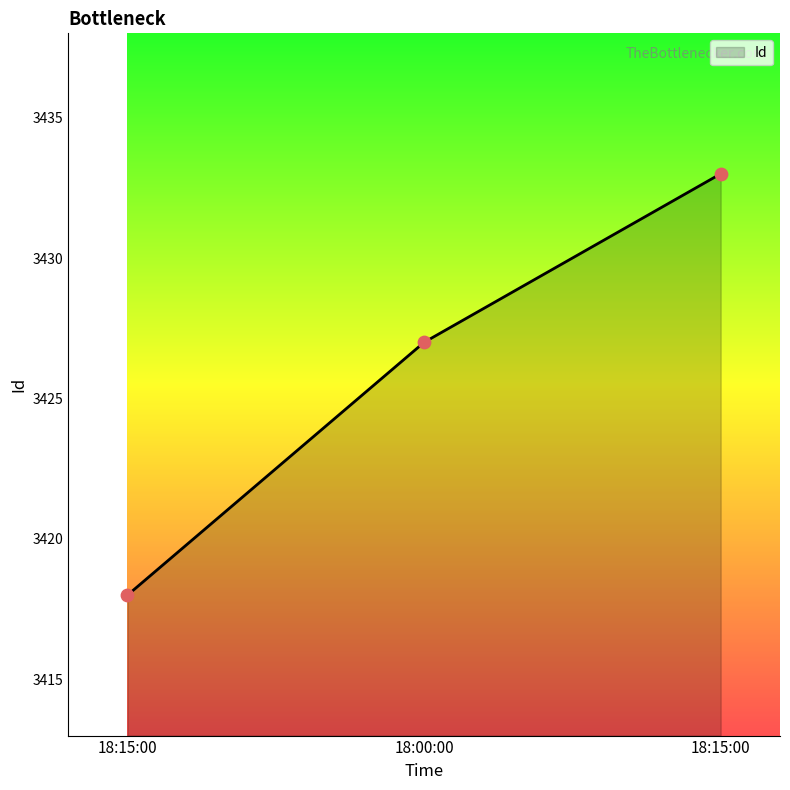

Which has a higher value, 18:00:00 or 18:15:00?

18:00:00